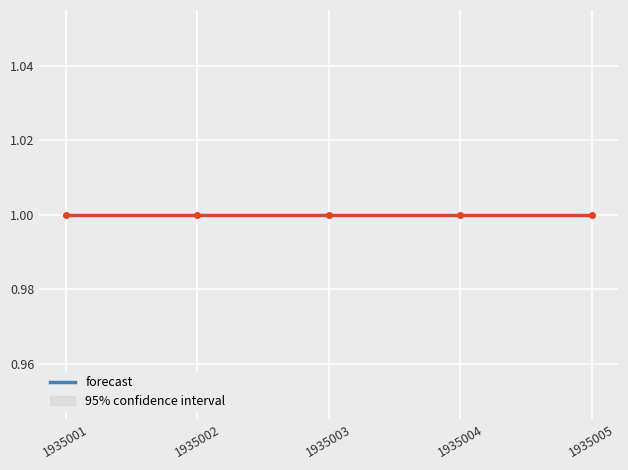

Is this an area chart (filled region under the line)?

No